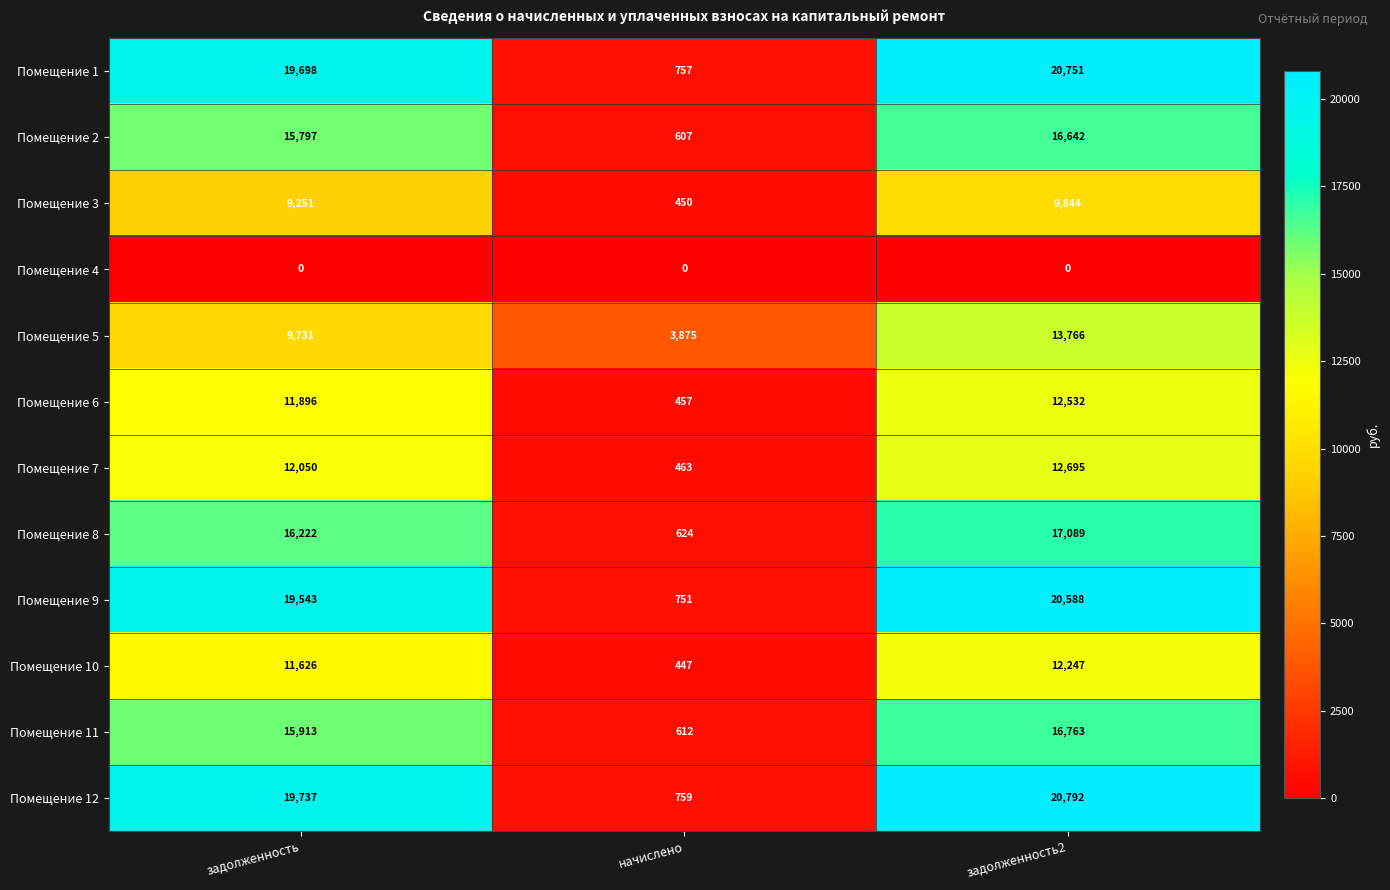

At which label is Помещение 11 closest to 8687?

задолженность